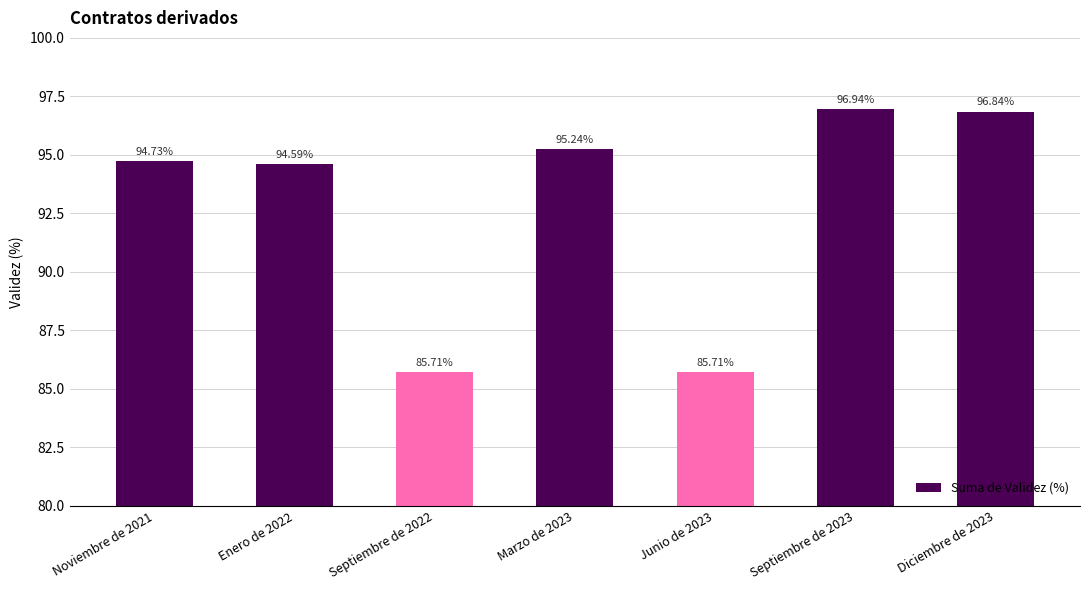

True or false: the data shows 155.7 at Marzo de 2023.

False